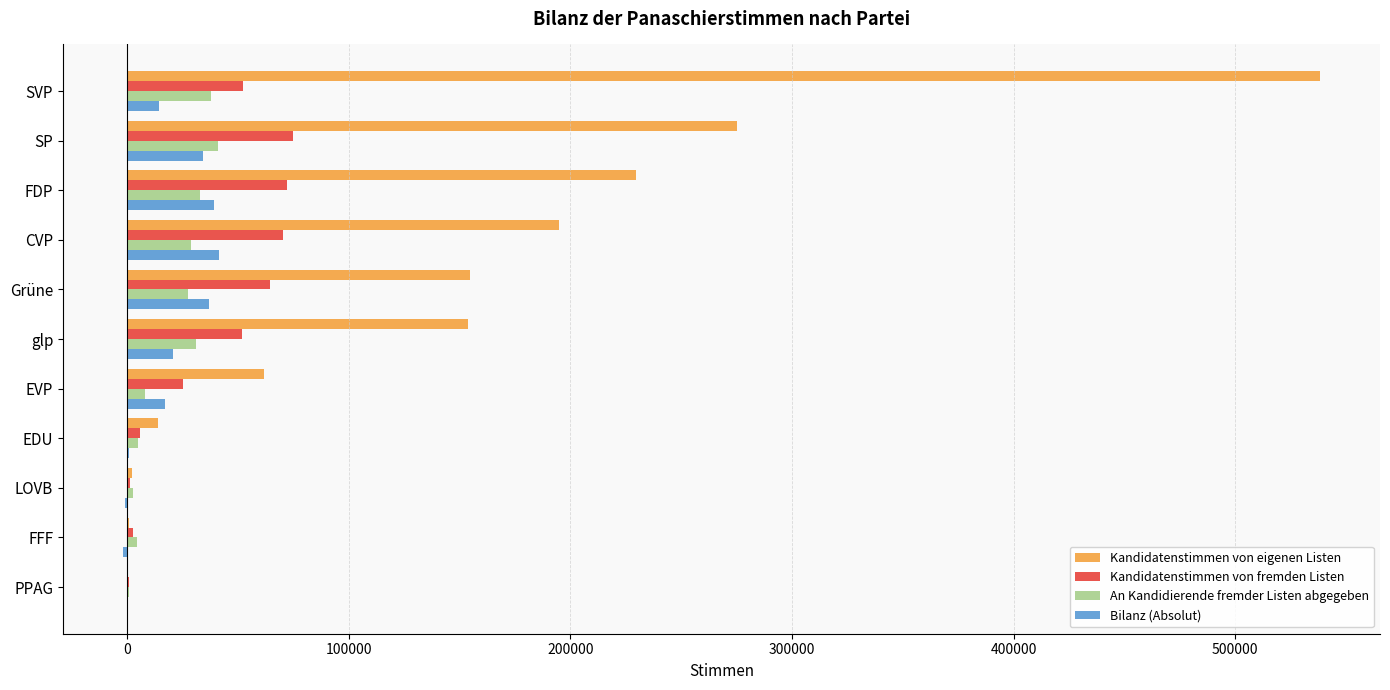

What value does the Bilanz (Absolut) series have at CVP?

41499